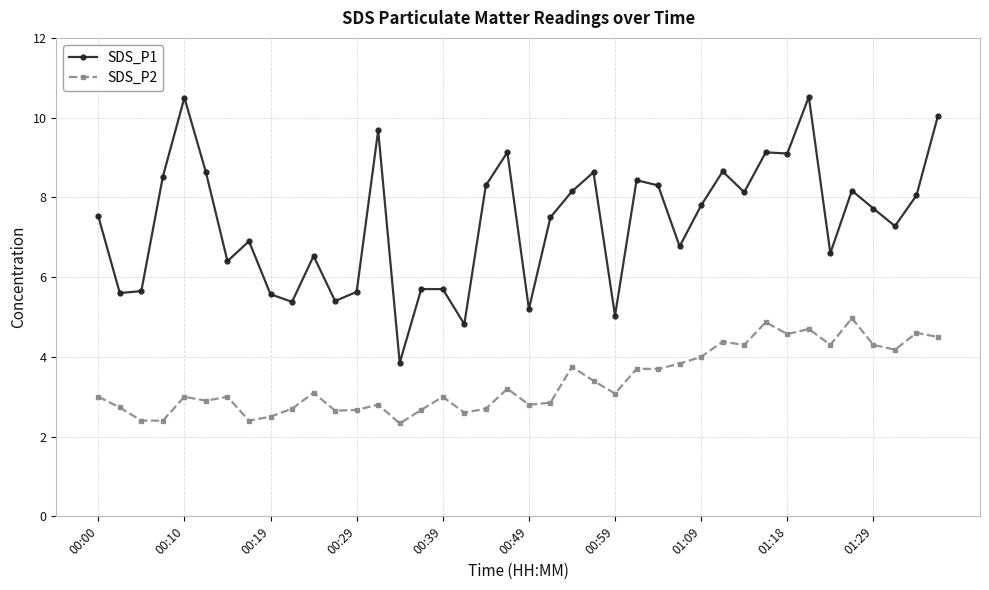

What is the average value of the SDS_P1 series?

7.4